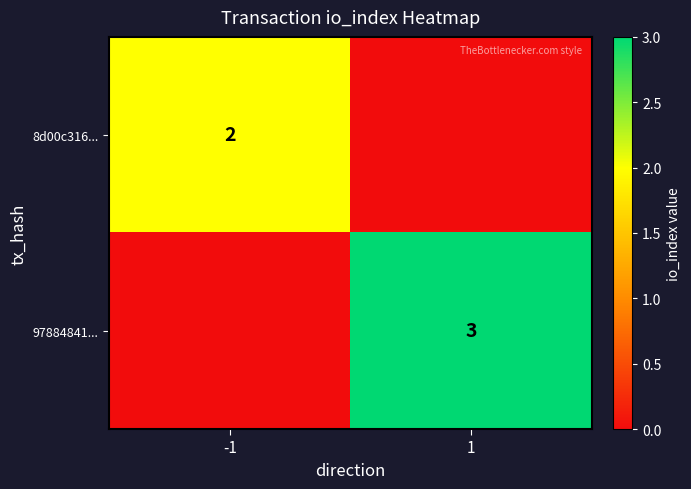

Between 1 and -1, which is larger?

-1